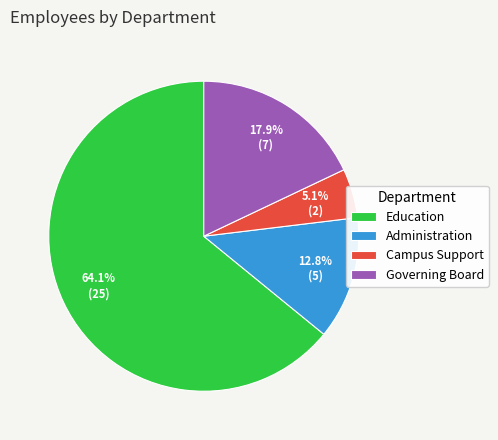

True or false: Education accounts for 64% of the total.

True